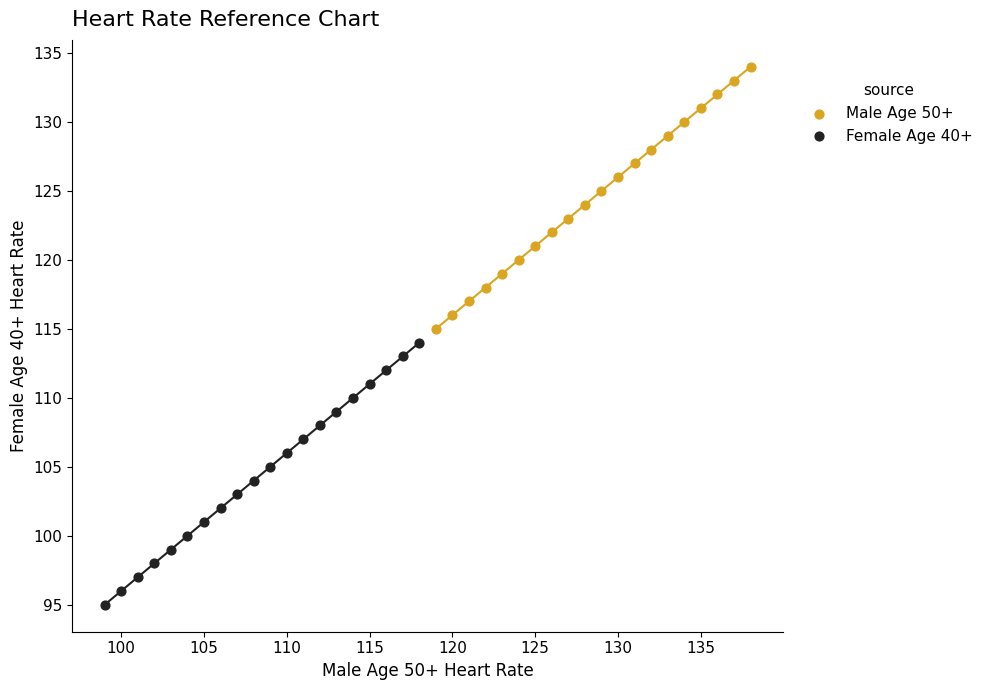

Which series reaches the maximum Y coordinate?

Male Age 50+